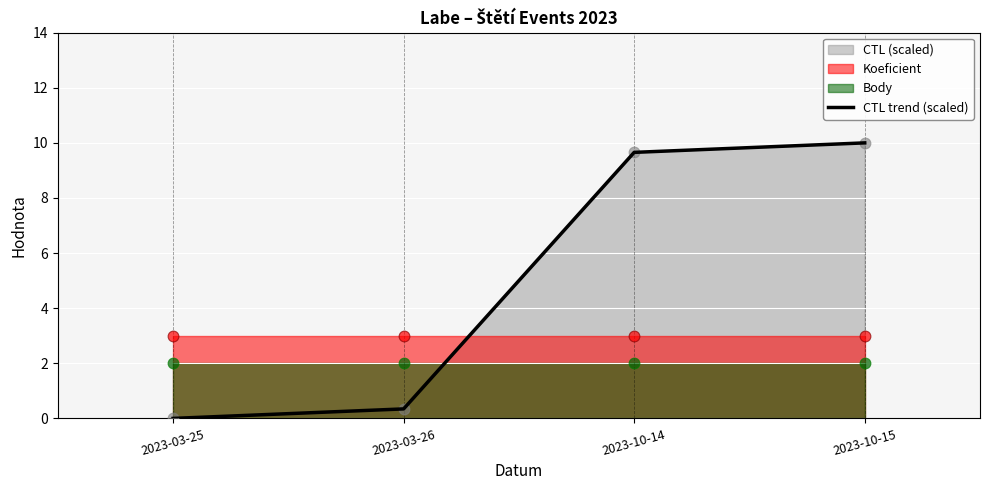

Between 2023-10-14 and 2023-03-25, which is larger?

2023-10-14